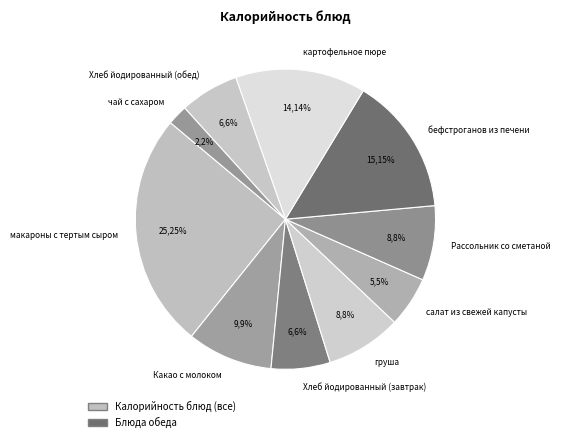

Approximately how many times larger is the value at макароны с тертым сыром compared to Рассольник со сметаной?

3.1